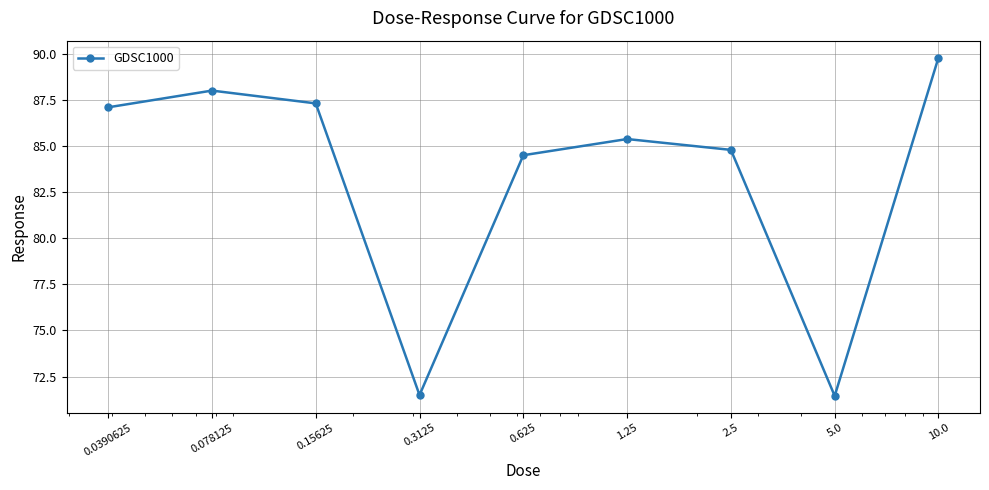

Does the chart have visible grid lines?

Yes